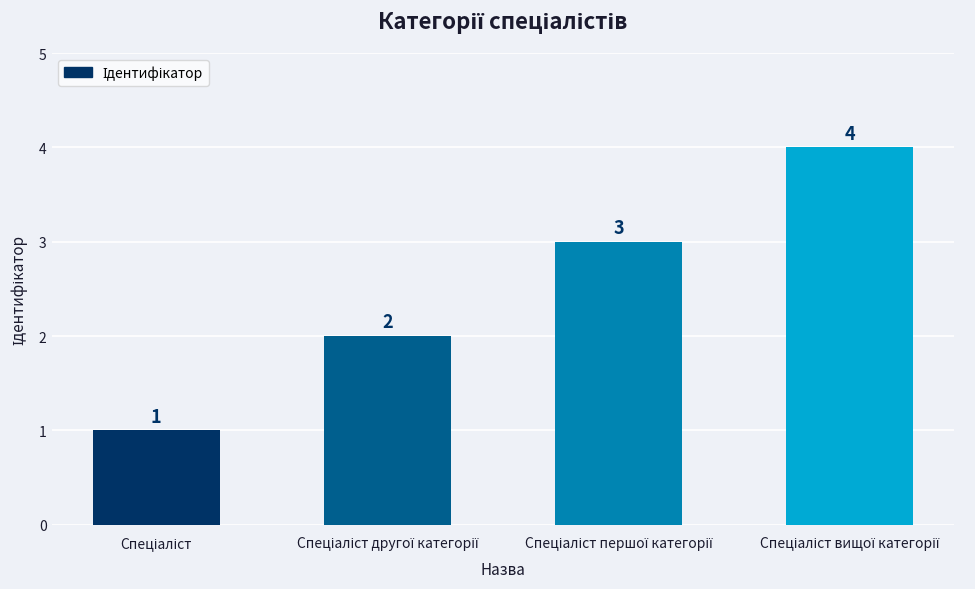

Count the values in the range 2 to 4.

3